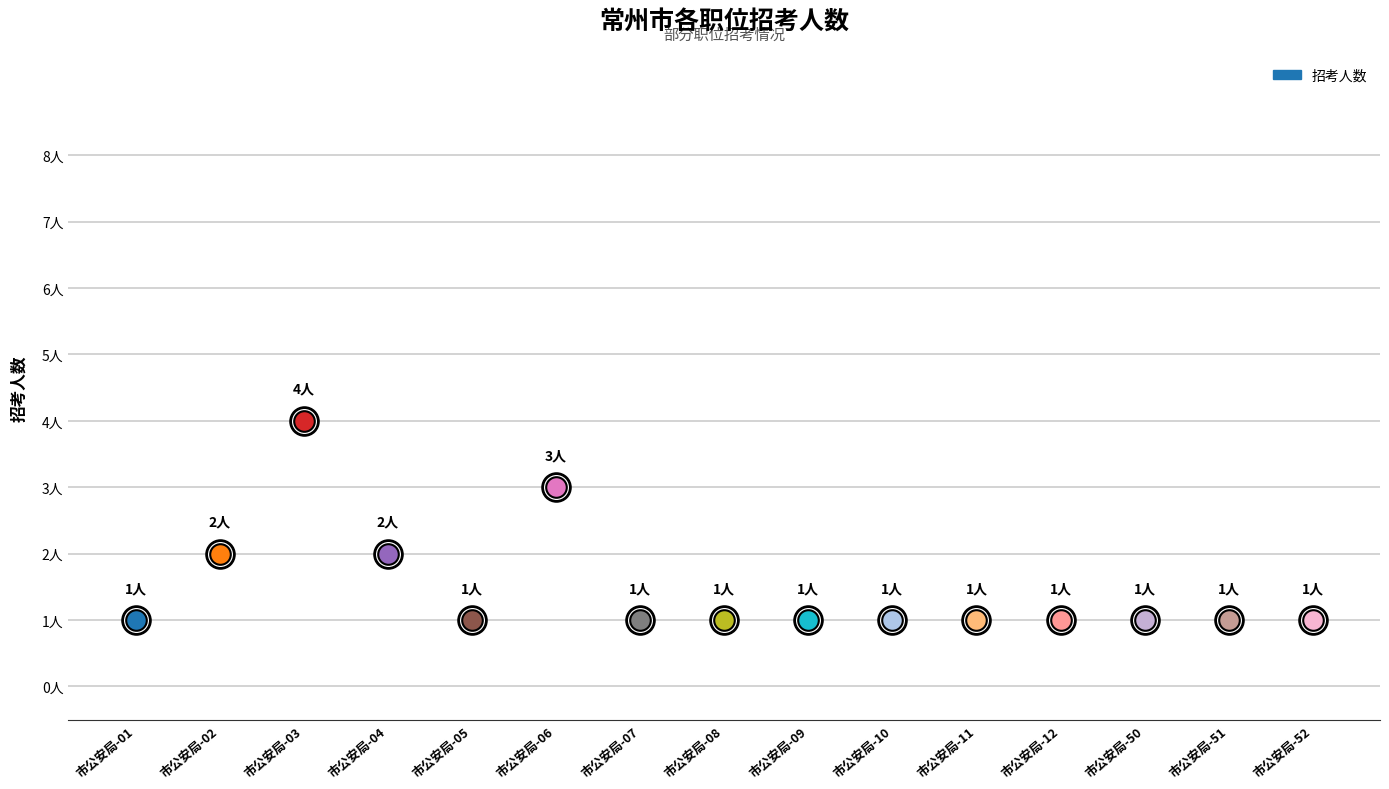

Approximately how many times larger is the value at 市公安局-11 compared to 市公安局-08?

1.0